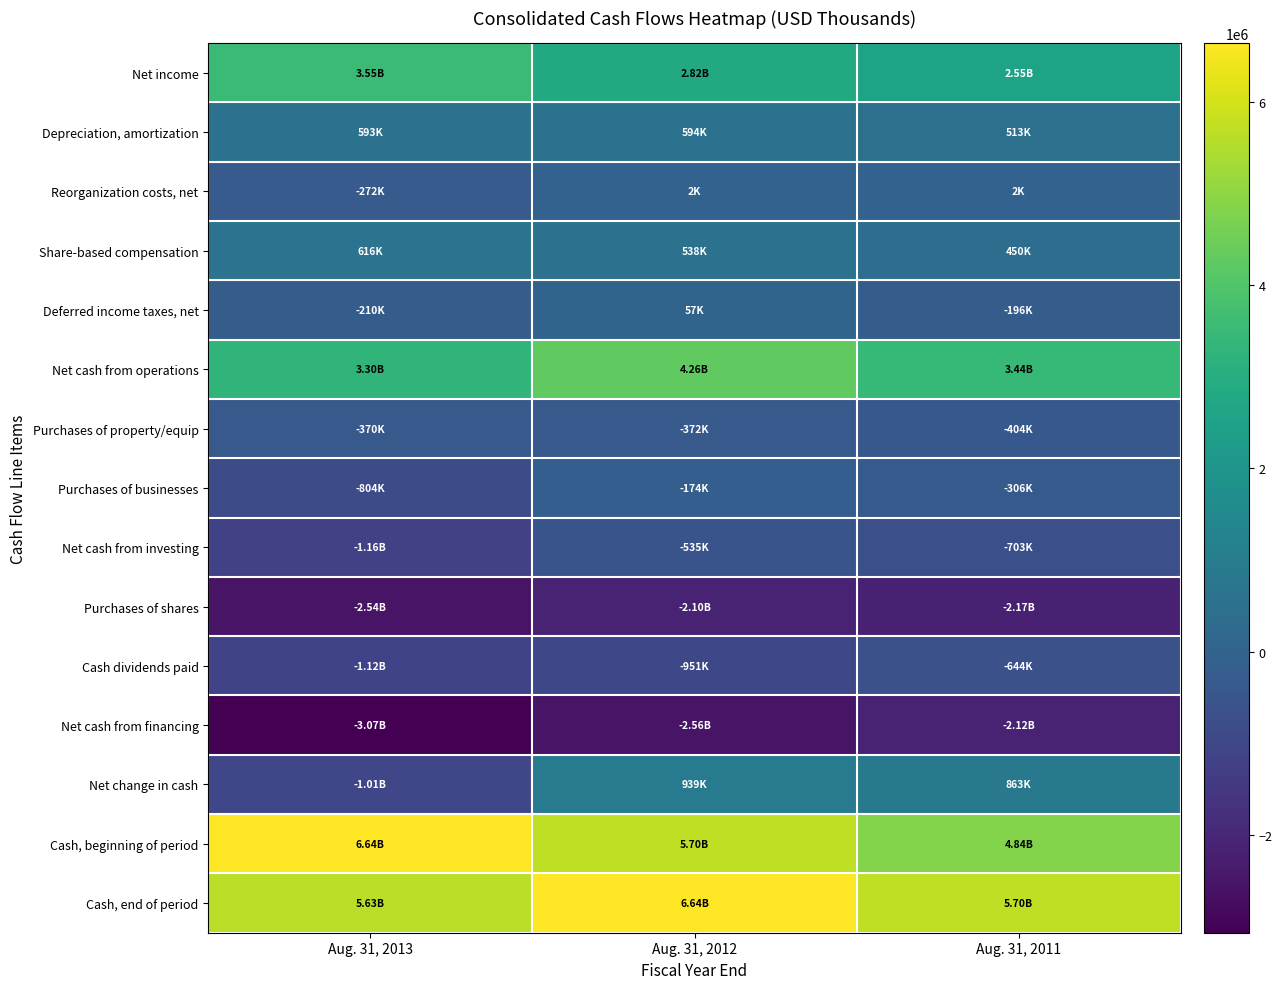

At Aug. 31, 2013, list the series in order from smallest to largest.

Net cash from financing, Purchases of shares, Net cash from investing, Cash dividends paid, Net change in cash, Purchases of businesses, Purchases of property/equip, Reorganization costs, net, Deferred income taxes, net, Depreciation, amortization, Share-based compensation, Net cash from operations, Net income, Cash, end of period, Cash, beginning of period